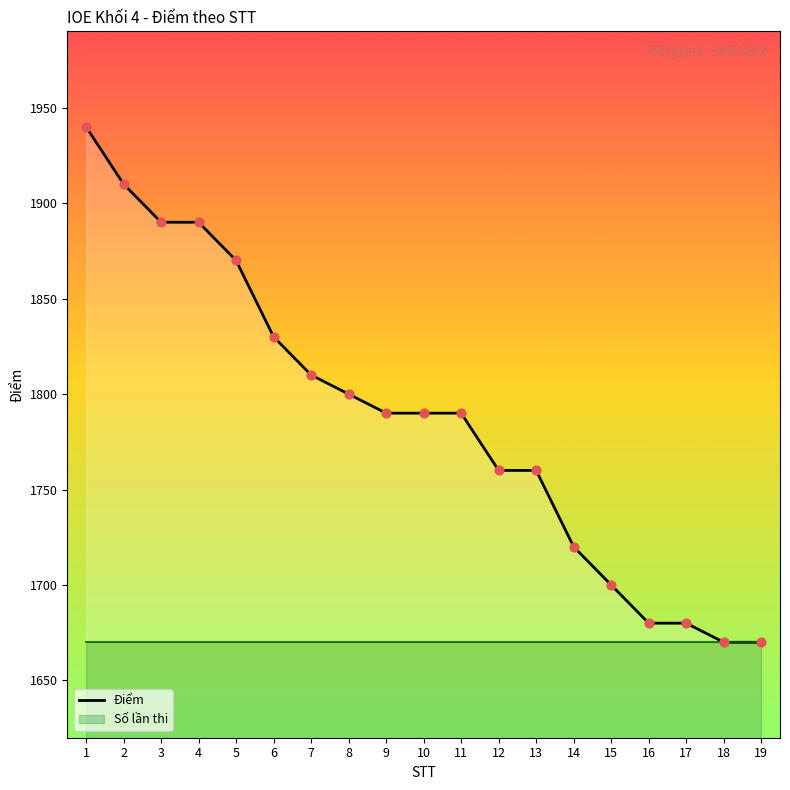

What is the ratio of the value at 4 to the value at 11?

1.1